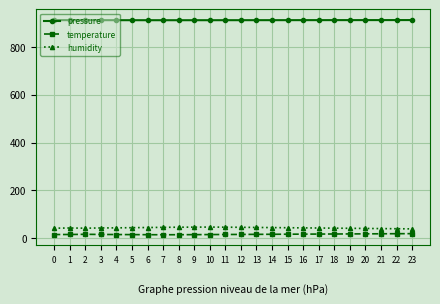

What is the average value of the pressure series?

912.4